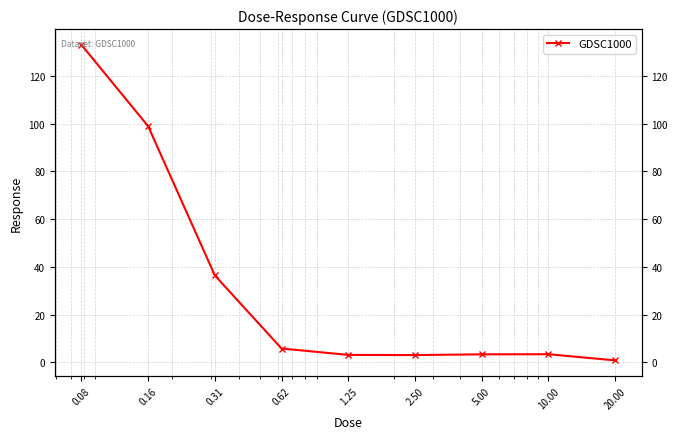

Does the chart have visible grid lines?

Yes